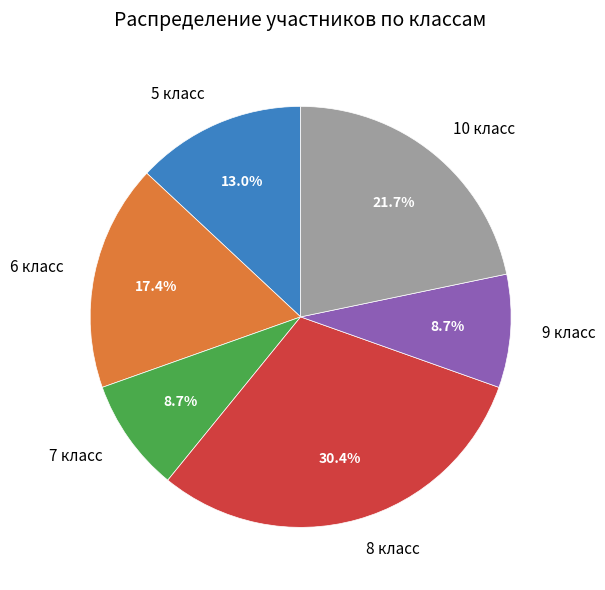

Which has a higher value, 8 класс or 6 класс?

8 класс